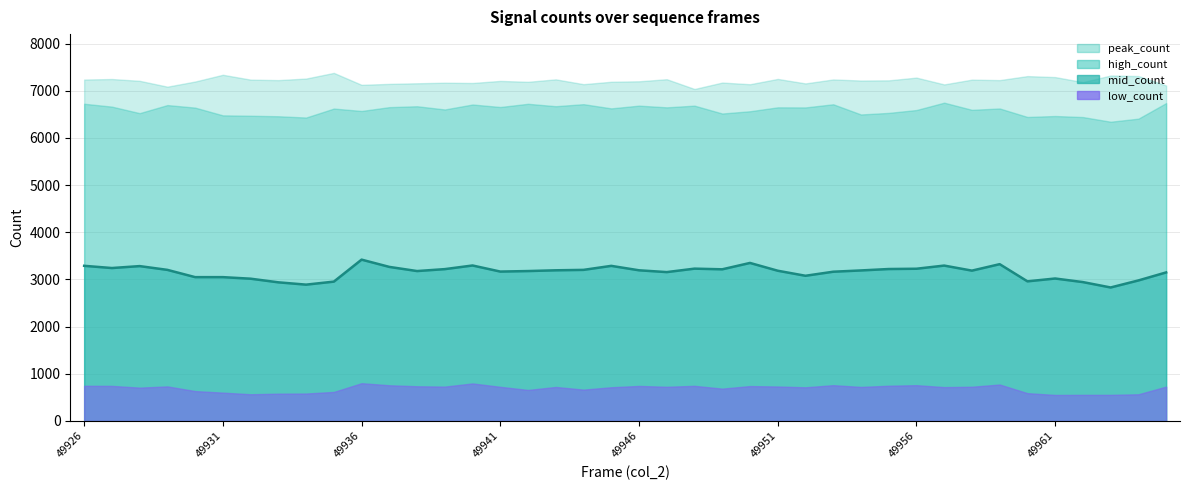

What is the difference between the values at 12 and 9?

224